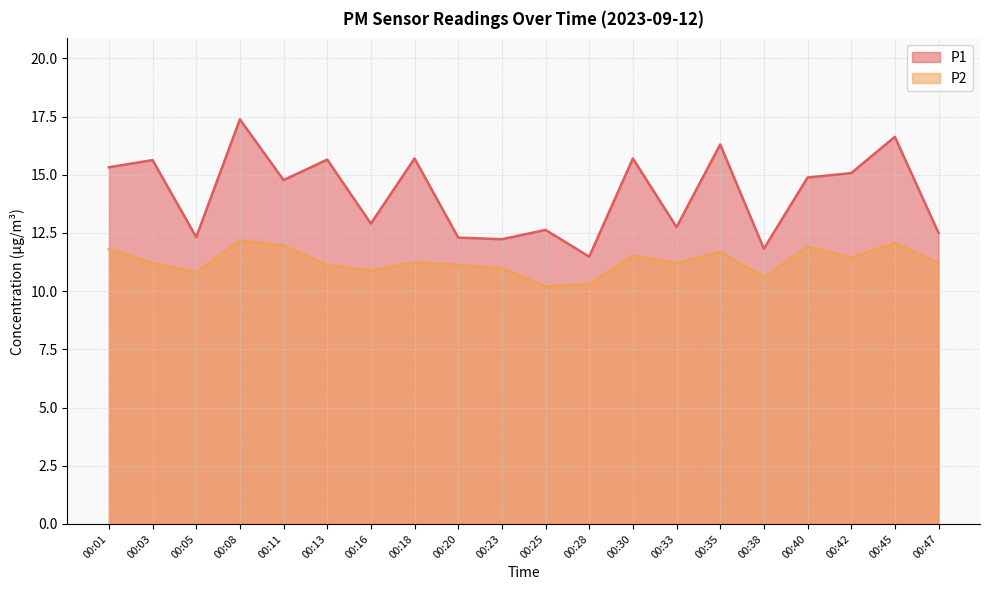

Reading left to right, list all the values displayed in this chart.

P1: 00:01=15.3	00:03=15.6	00:05=12.3	00:08=17.4	00:11=14.8	00:13=15.7	00:16=12.9	00:18=15.7	00:20=12.3	00:23=12.2	00:25=12.6	00:28=11.5	00:30=15.7	00:33=12.8	00:35=16.3	00:38=11.8	00:40=14.9	00:42=15.1	00:45=16.6	00:47=12.5
P2: 00:01=11.8	00:03=11.2	00:05=10.8	00:08=12.2	00:11=11.9	00:13=11.1	00:16=10.9	00:18=11.2	00:20=11.1	00:23=11.0	00:25=10.2	00:28=10.3	00:30=11.5	00:33=11.2	00:35=11.7	00:38=10.6	00:40=11.9	00:42=11.4	00:45=12.1	00:47=11.2